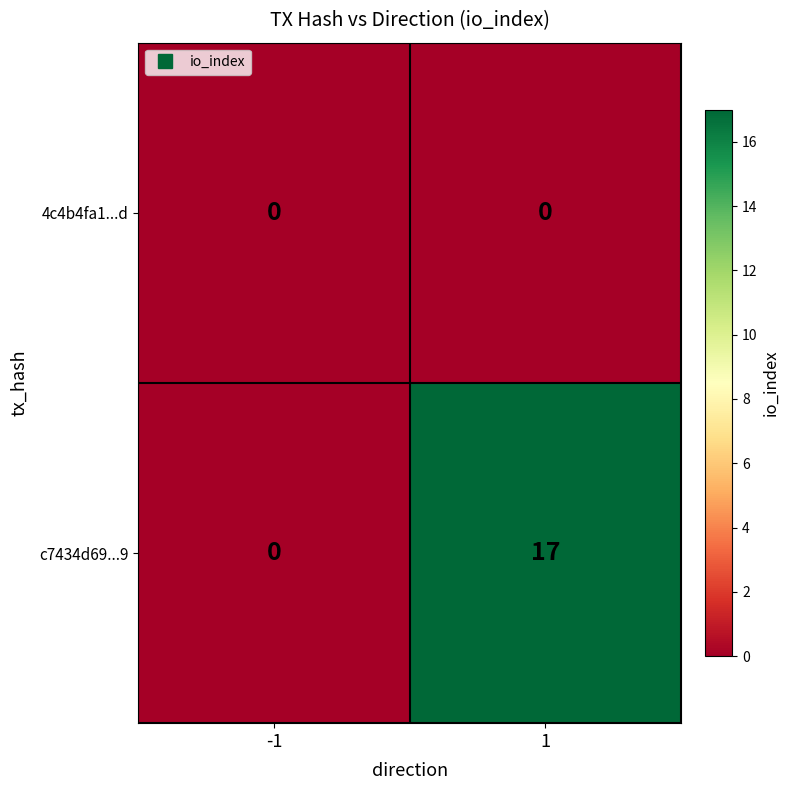

Which series has the largest total across all categories?

c7434d69...9